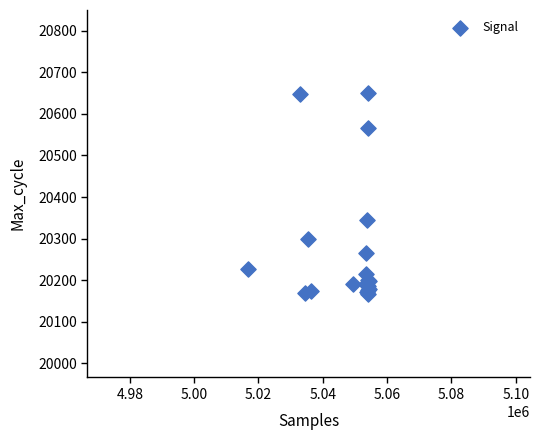

What Y value in the scatter plot is closest to 20408?

20344